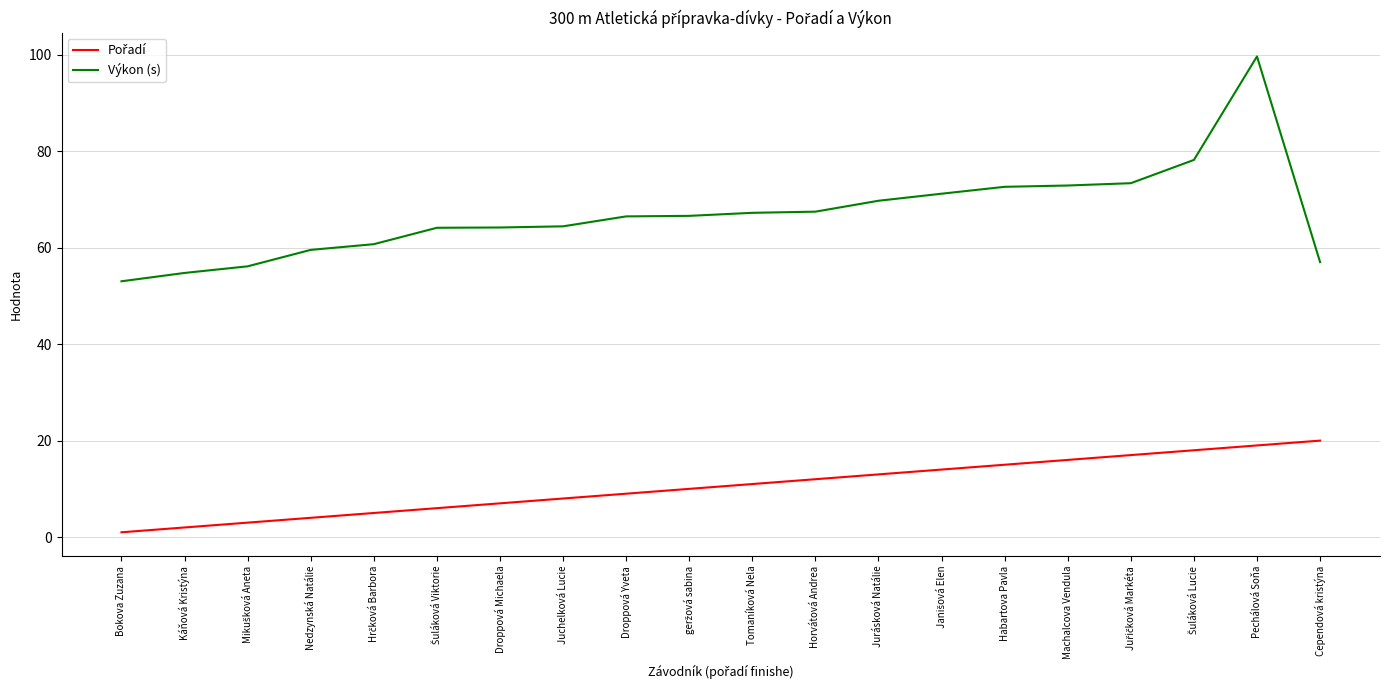

Which series has the widest spread of values?

Výkon (s)